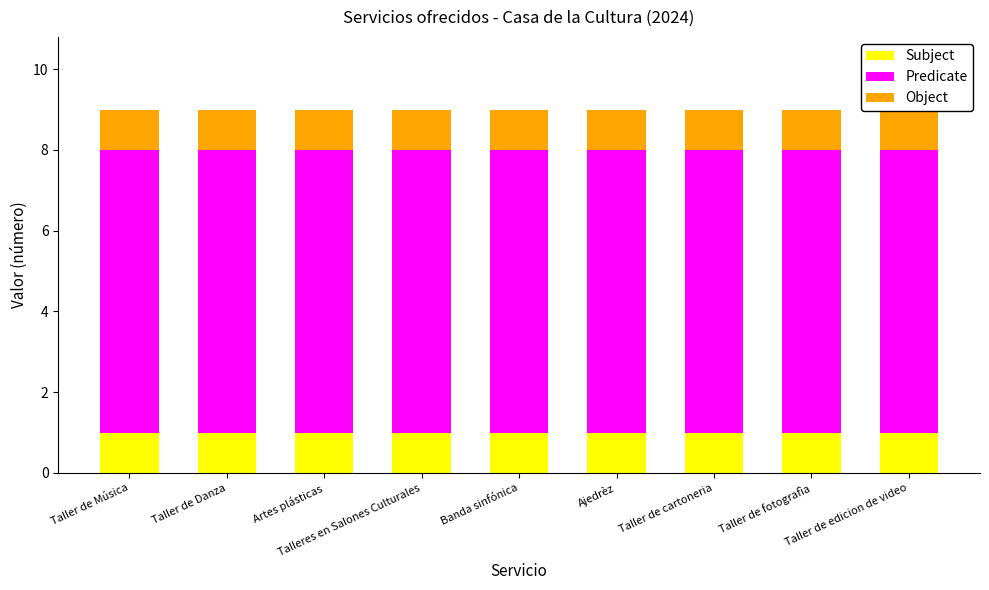

Which has a higher value, Taller de fotografìa or Taller de cartoneria?

Taller de fotografìa